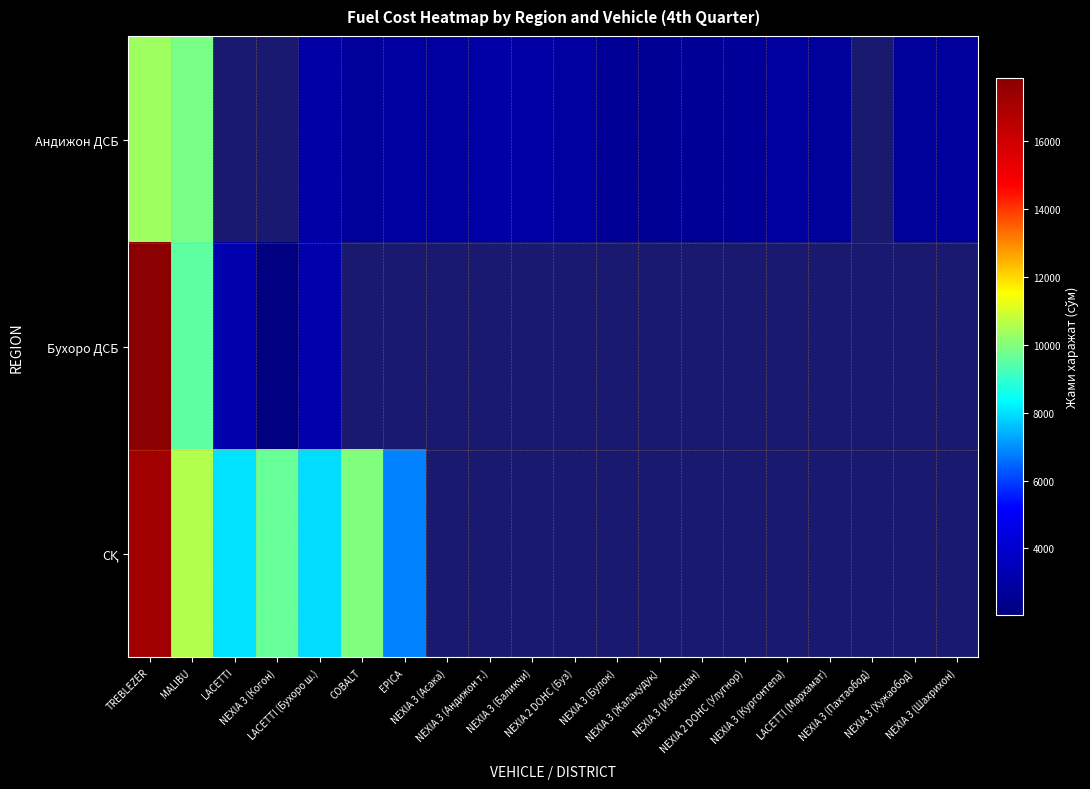

List the labels in order of СҚ value, smallest first.

EPICA, LACETTI (Бухоро ш.), LACETTI, NEXIA 3 (Когон), COBALT, MALIBU, TREBLEZER, NEXIA 3 (Асака), NEXIA 3 (Андижон т.), NEXIA 3 (Баликчи), NEXIA 2 DOHC (Буз), NEXIA 3 (Булок), NEXIA 3 (Жалақудуқ), NEXIA 3 (Избоскан), NEXIA 2 DOHC (Улугнор), NEXIA 3 (Кургонтепа), LACETTI (Мархамат), NEXIA 3 (Пахтаобод), NEXIA 3 (Хужаобод), NEXIA 3 (Шахрихон)